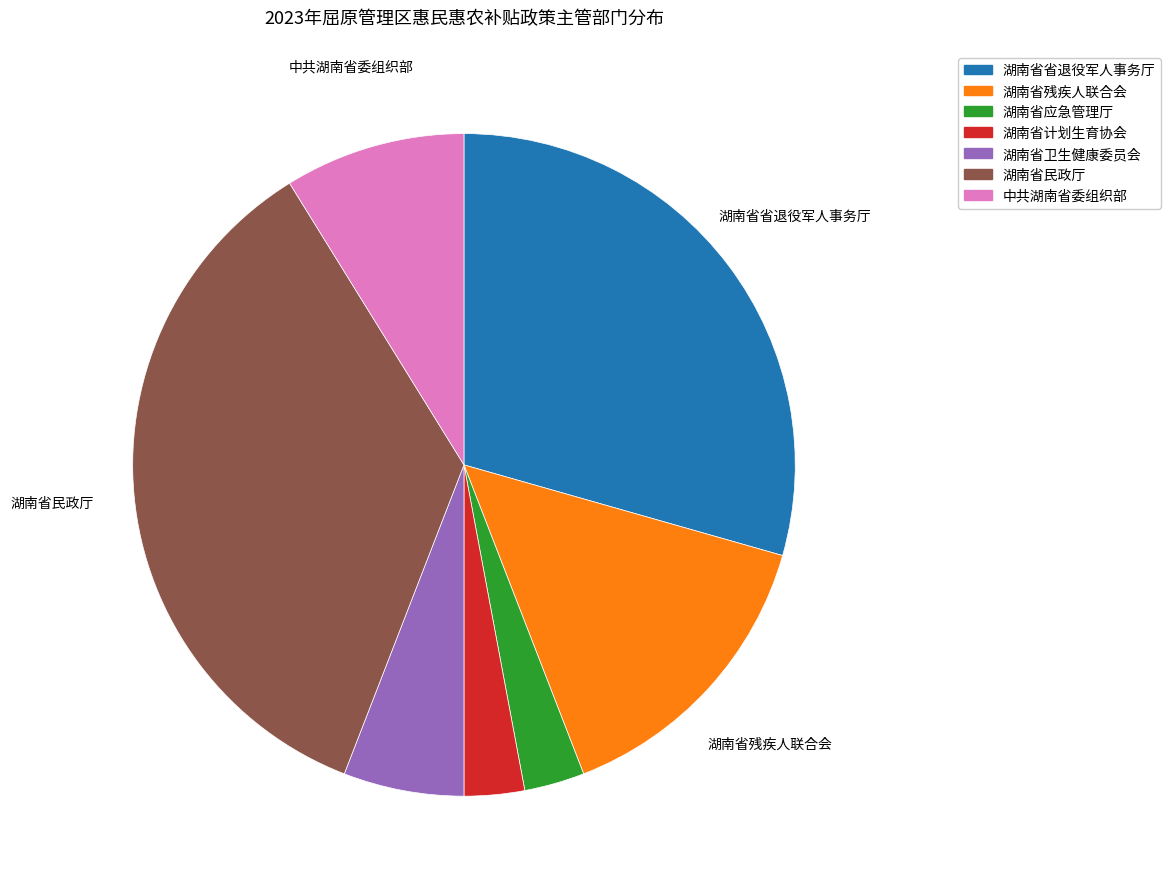

Is 湖南省卫生健康委员会 the majority of the pie?

No